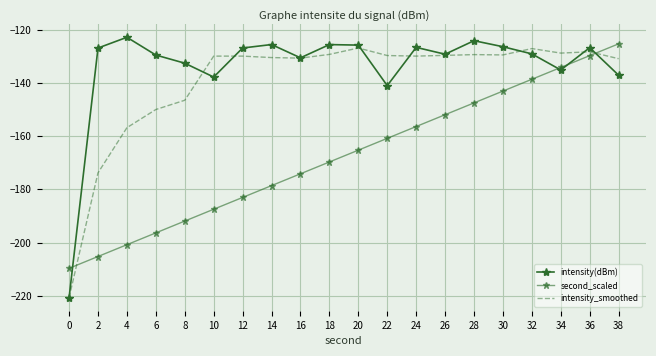

What is the sum of all intensity_smoothed values?

-2789.1